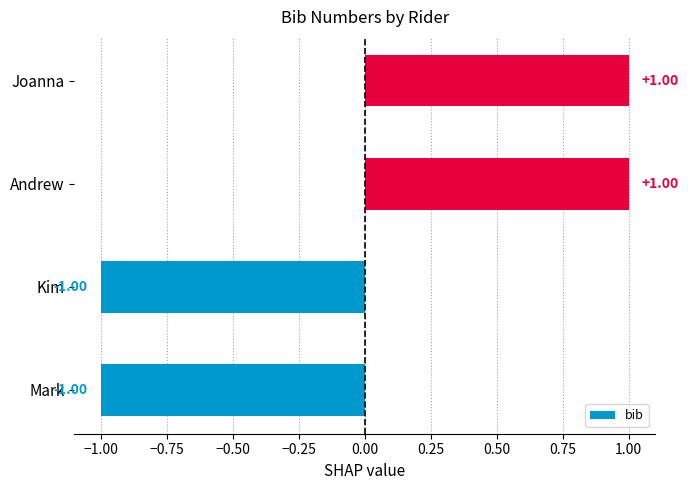

What is the change in value from Mark to Andrew?

+2